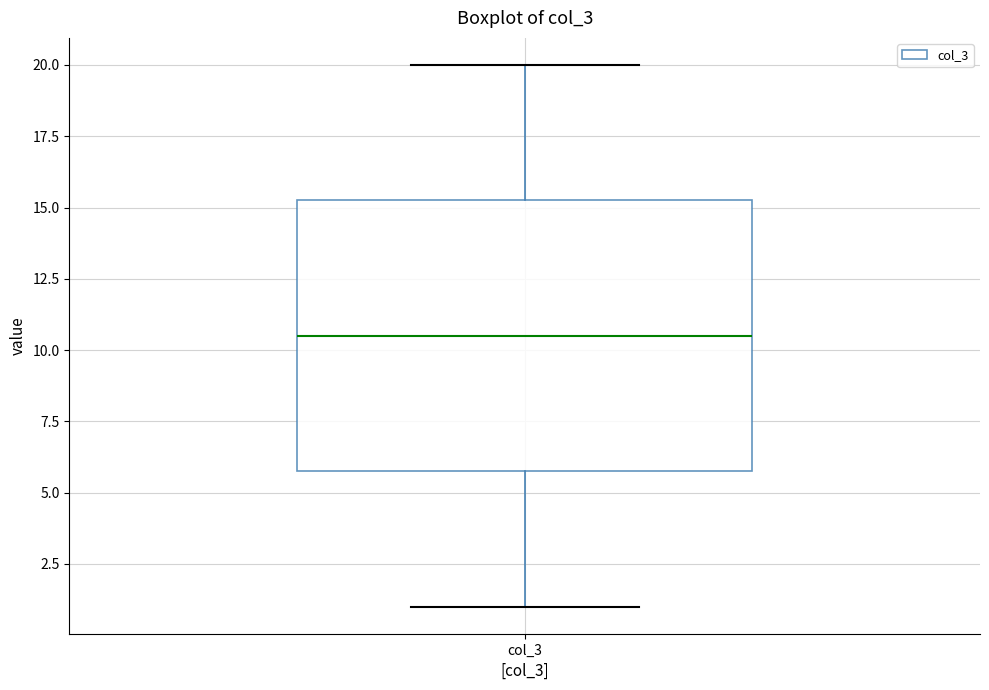

Transcribe this box plot: give where the median line is, the range the box spans, and where the two whiskers end, as read against the y-axis. The values are not printed on the chart, so give them approximately, as read against the axis.

median 10.5, box 6.0 to 15.5, whiskers 1.0 to 20.0